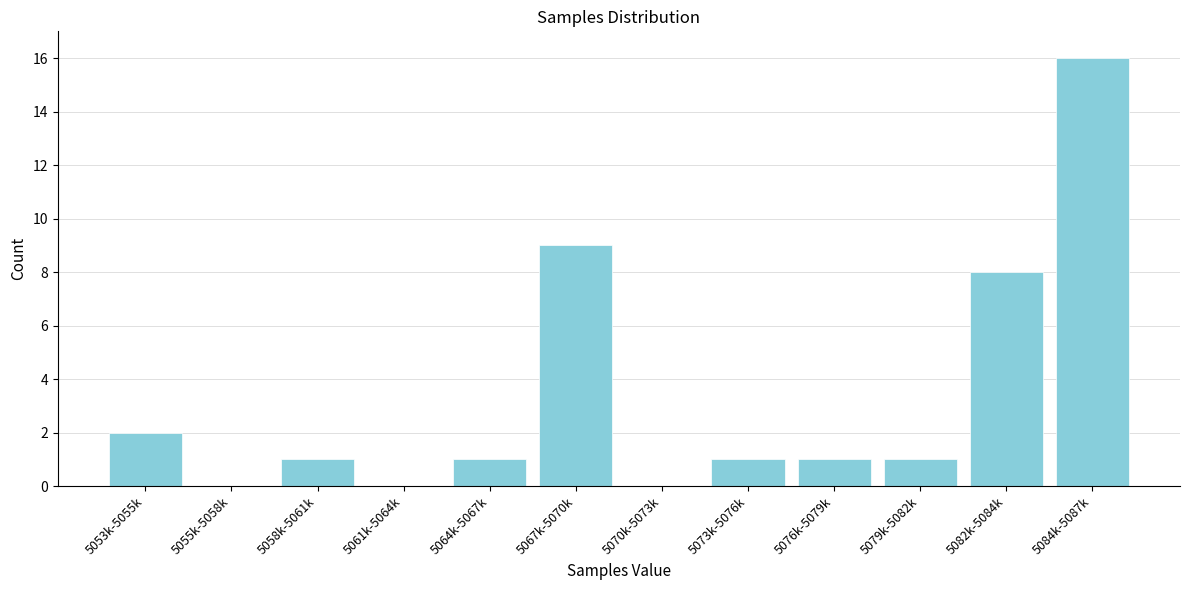

Reading right to left, what are all the values shown in this chart?

5084k-5087k=16	5082k-5084k=8	5079k-5082k=1	5076k-5079k=1	5073k-5076k=1	5070k-5073k=0	5067k-5070k=9	5064k-5067k=1	5061k-5064k=0	5058k-5061k=1	5055k-5058k=0	5053k-5055k=2